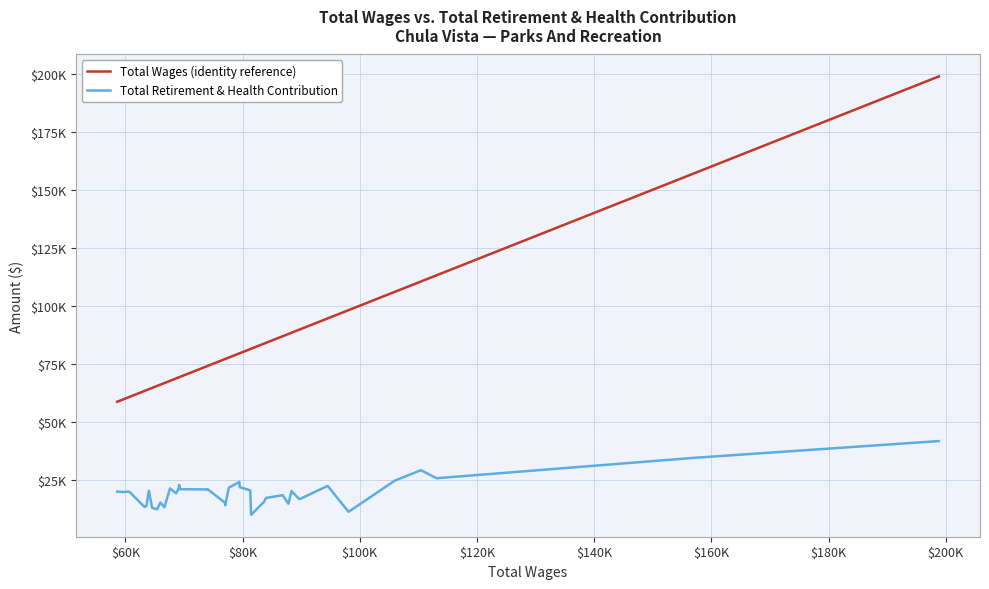

Reading left to right, extract all data points from this chart.

Total Wages (identity reference): 58592	59580	60269	60648	63258	63578	64017	64554	65415	65980	66652	67611	68659	68989	69093	69160	69369	69824	74018	74053	76978	77037	77648	79462	79507	81308	81457	83641	84006	86832	87826	88348	89694	94515	98079	106001	110431	113107	157118	198839
Total Retirement & Health Contribution: 19860	19704	19815	19868	13285	13569	20262	12860	12230	15186	13071	21250	19123	20772	20775	22725	20870	20889	20807	20891	15097	13962	21554	24022	21773	20408	9870	15393	17138	18343	14642	20106	16572	22345	11159	24623	29092	25635	34438	41654